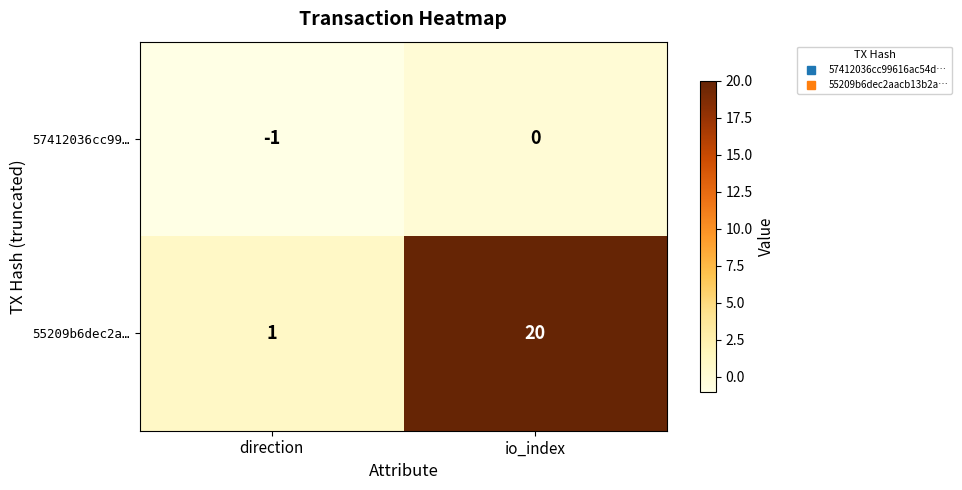

Reading left to right, transcribe all the data shown in this chart.

57412036cc99…: -1	0
55209b6dec2a…: 1	20